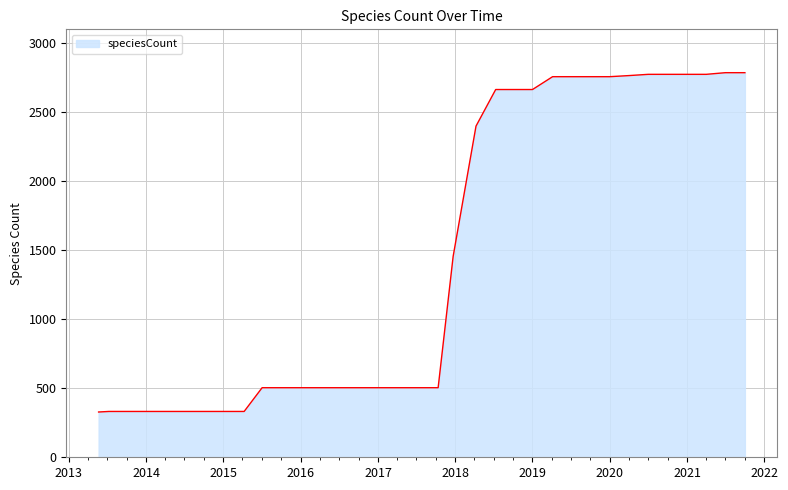

What is the difference between the maximum and minimum values?

2458